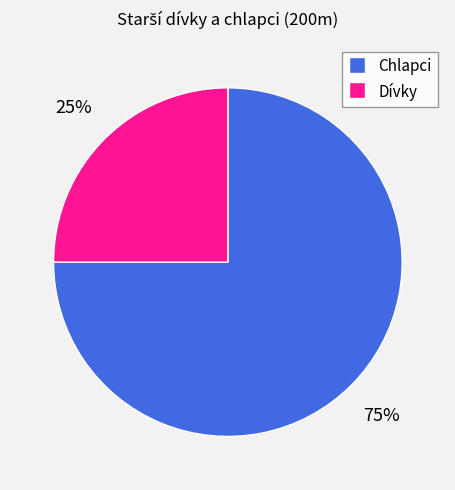

Does Dívky account for over 50% of the chart?

No